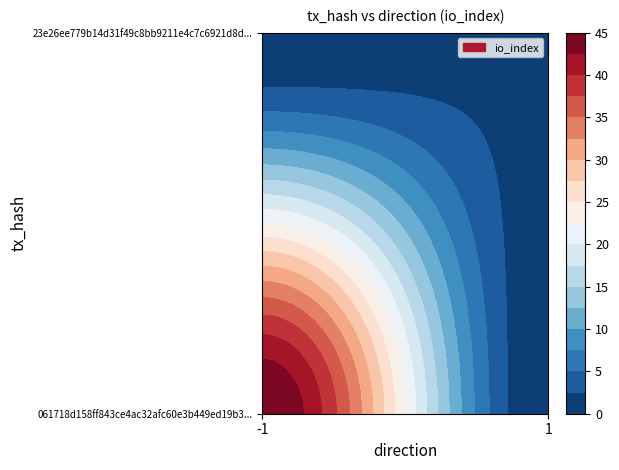

List the series in order of their peak value, highest first.

061718d158ff843ce4ac32afc60e3b449ed19b3, 23e26ee779b14d31f49c8bb9211e4c7c6921d8d